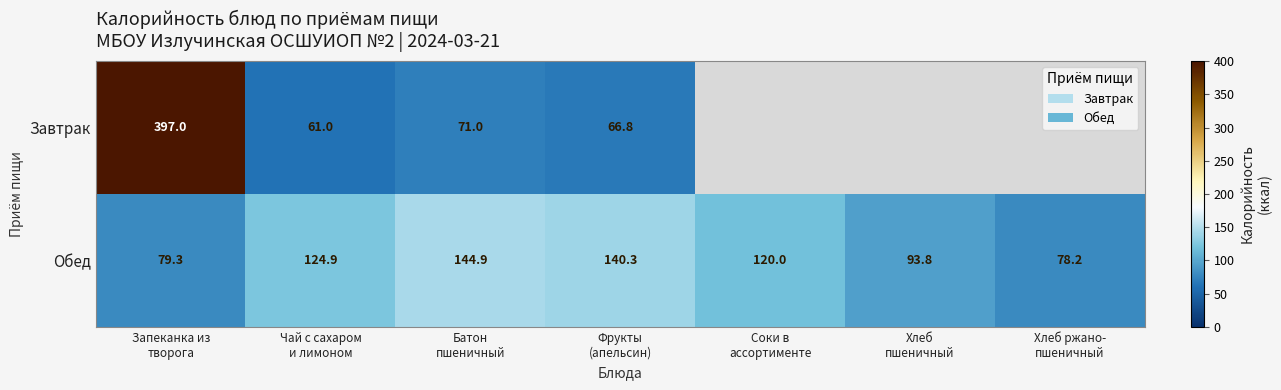

Rank the series at Батон
пшеничный from lowest to highest value.

Завтрак, Обед